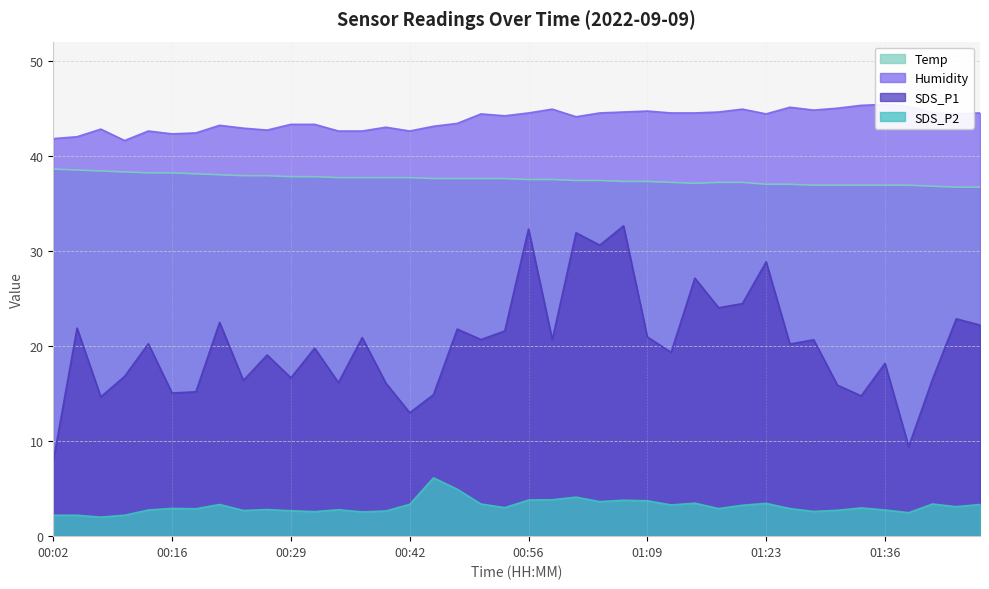

List the series in order of their overall mean, lowest first.

SDS_P2, SDS_P1, Temp, Humidity